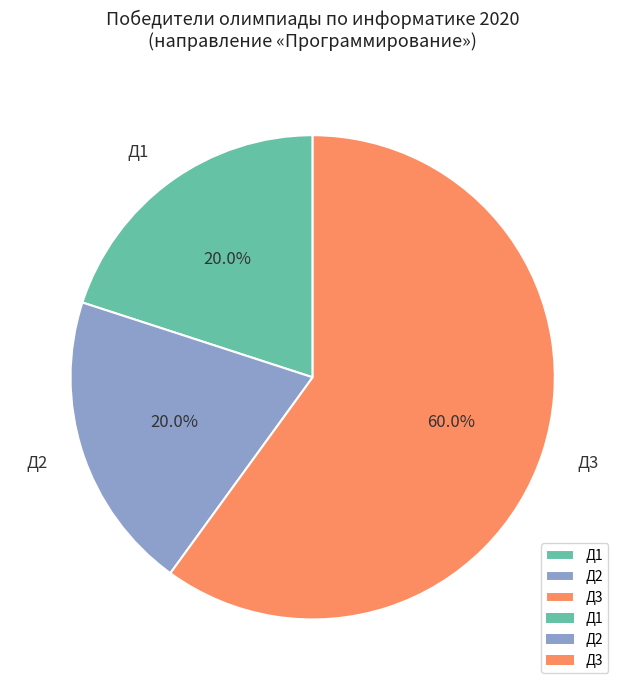

Approximately how many times larger is the value at Д3 compared to Д1?

3.0